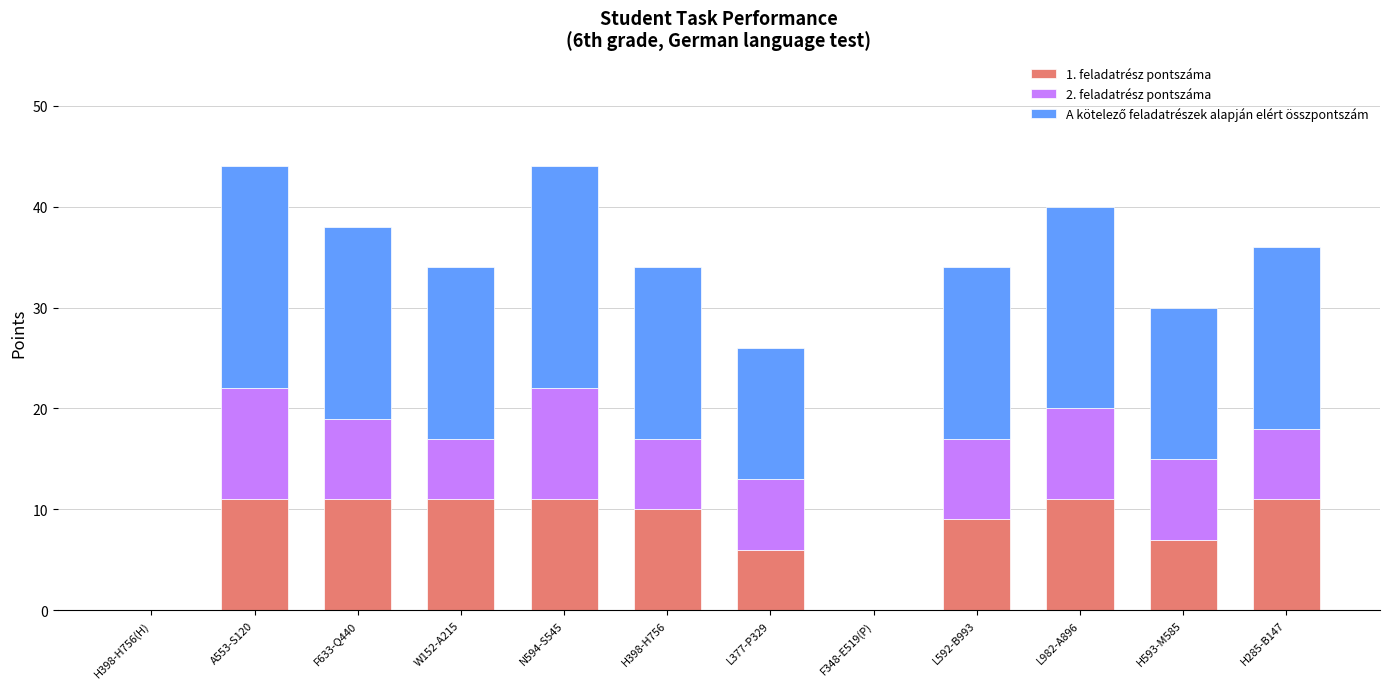

How many data points does each series have?

12